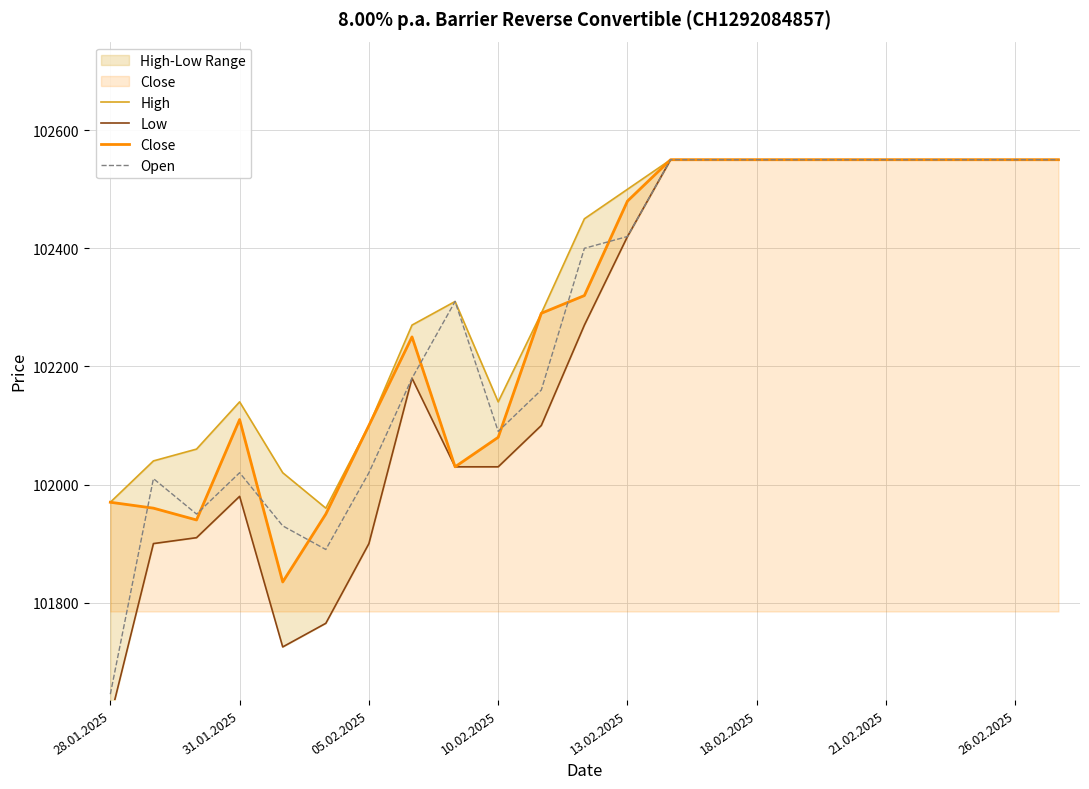

What is the value of the High point at the 13th from the left?

102500